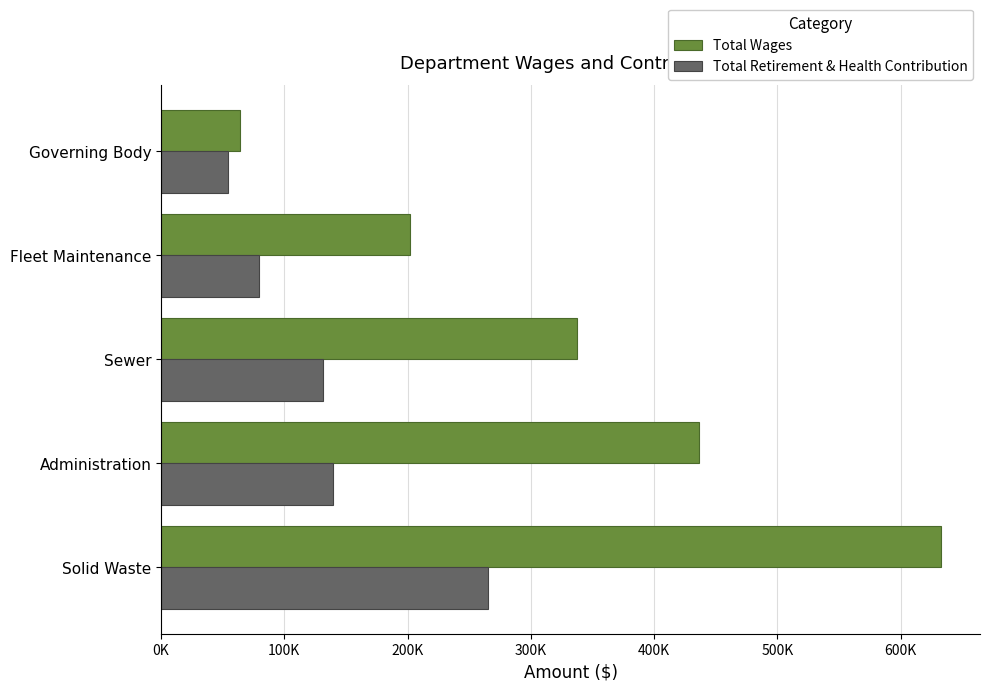

Reading left to right, what are all the values shown in this chart?

Total Wages: 632843	436873	337475	202266	63867
Total Retirement & Health Contribution: 265129	139536	131231	79486	53899